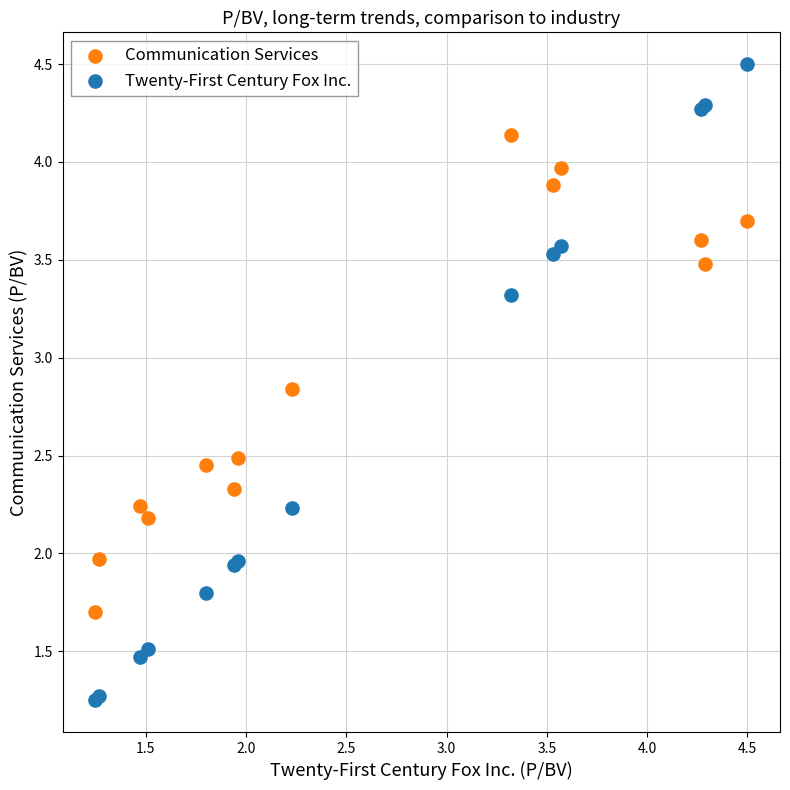

Which series has the widest spread of Y values?

Twenty-First Century Fox Inc.